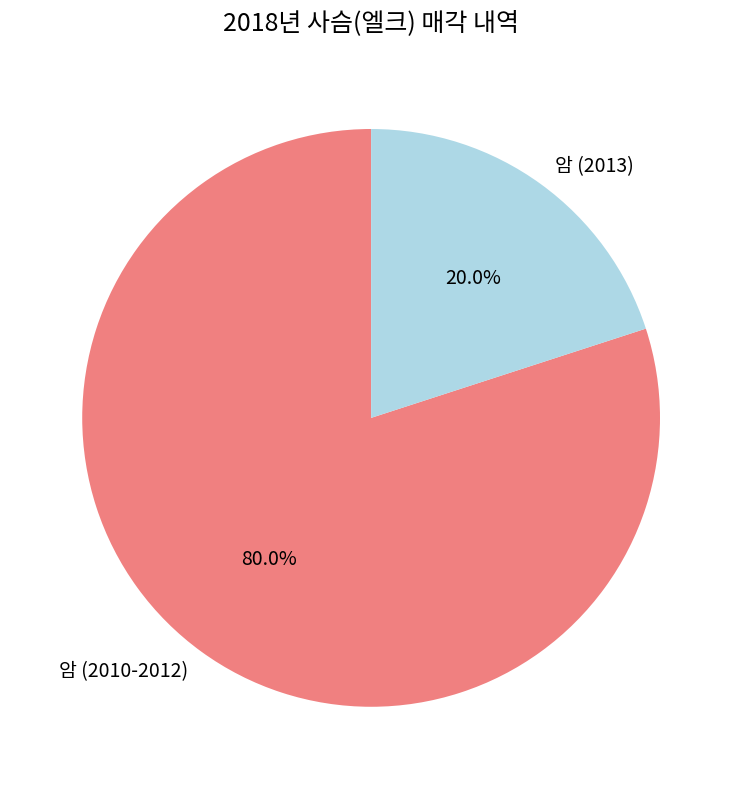

To the nearest percent, what portion does 암 (2010-2012) represent?

80%